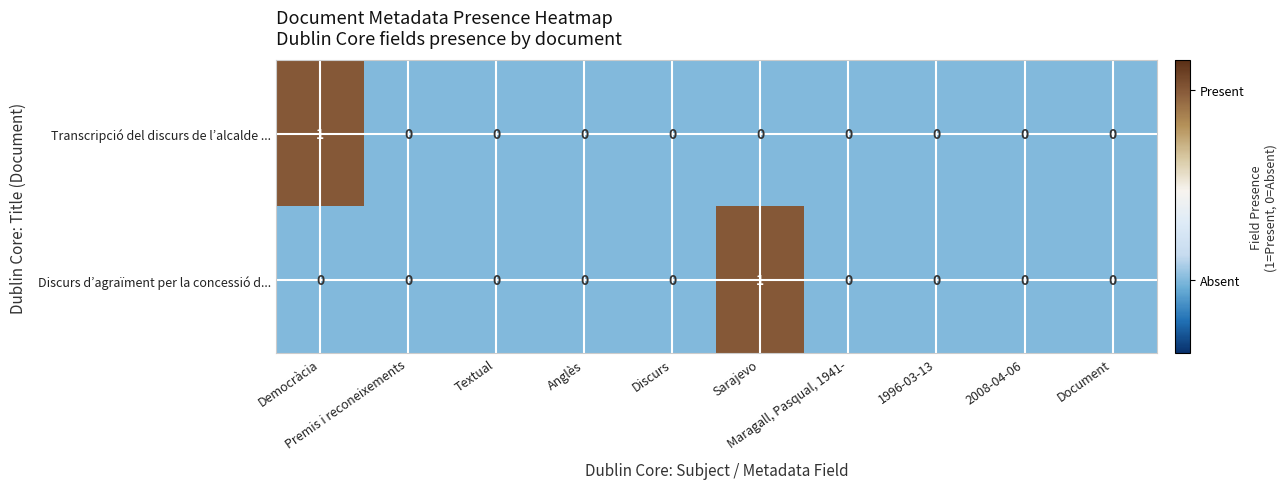

What is the minimum value shown in the chart?

0